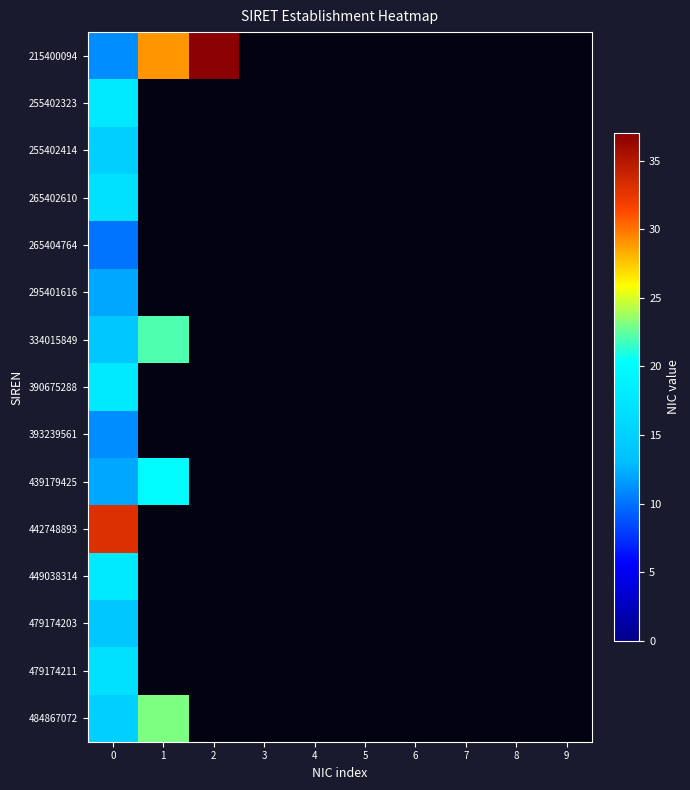

Is the value of 334015849 at 1 greater than the value of 439179425 at 4?

No